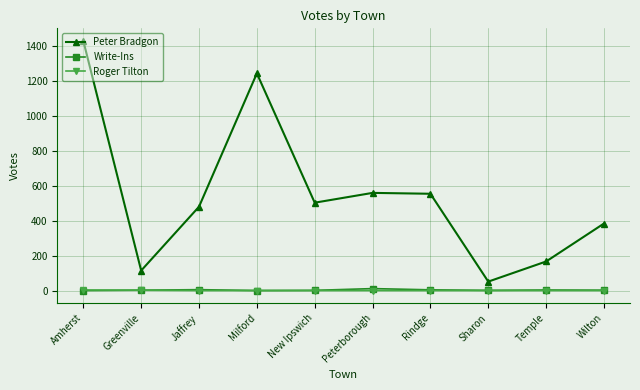

What are all the series names shown in the legend?

Peter Bradgon, Write-Ins, Roger Tilton